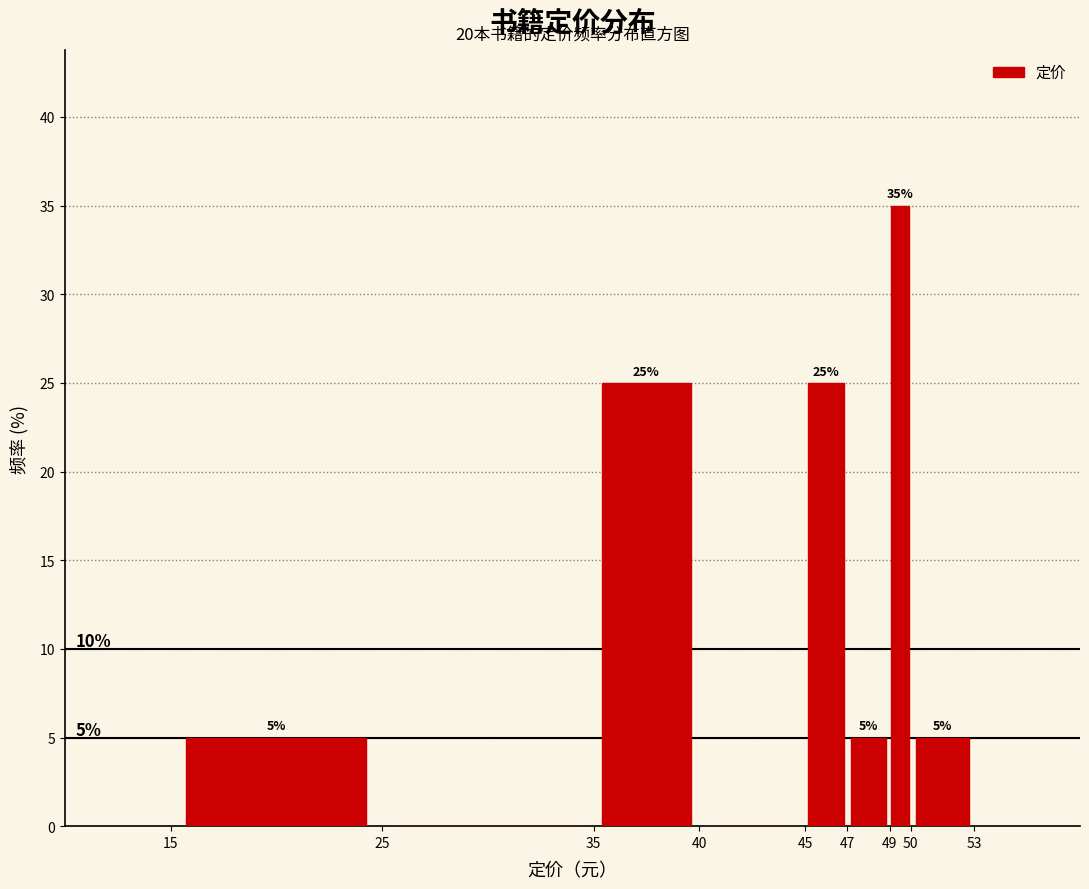

Over which range of the x-axis is the bar tallest?

49 to 50